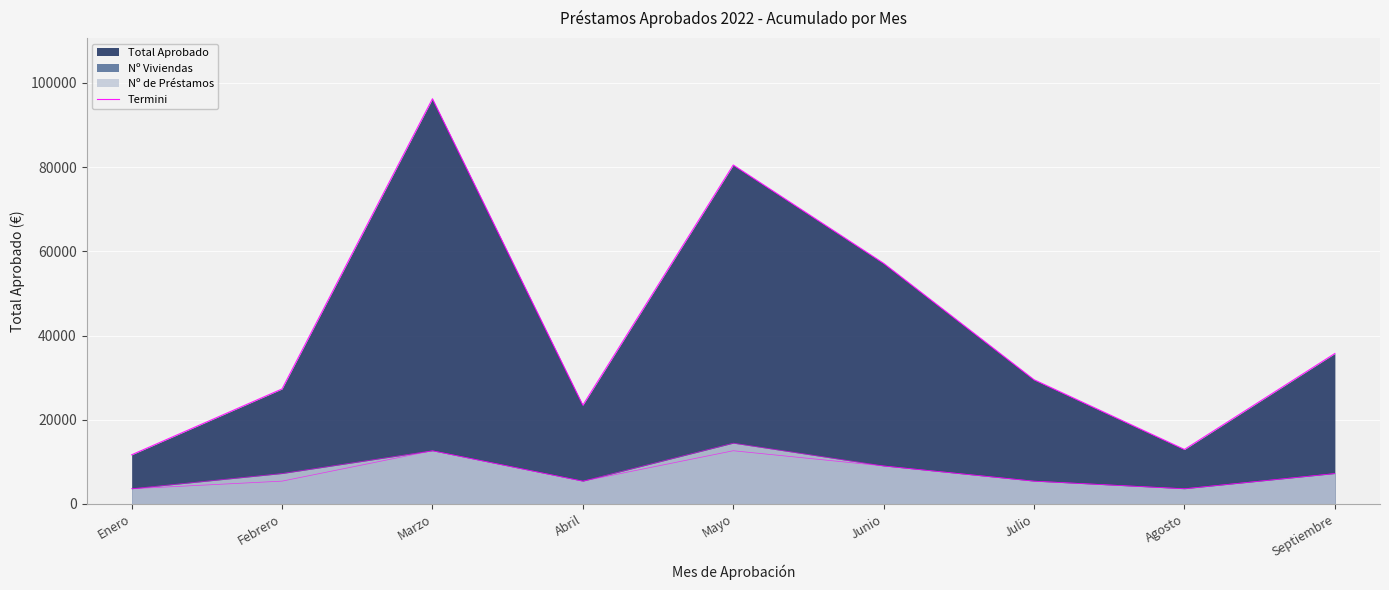

List the labels in order of value, largest first.

Marzo, Mayo, Junio, Septiembre, Julio, Febrero, Abril, Agosto, Enero